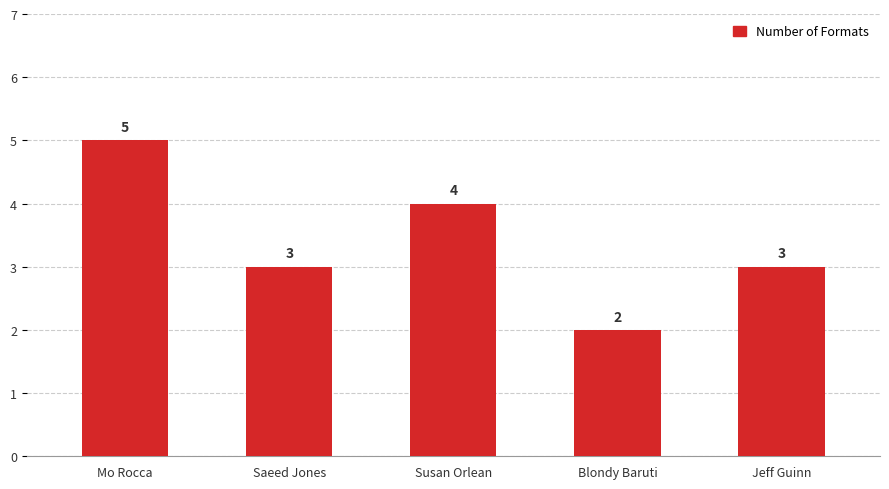

What is the greatest value displayed?

5